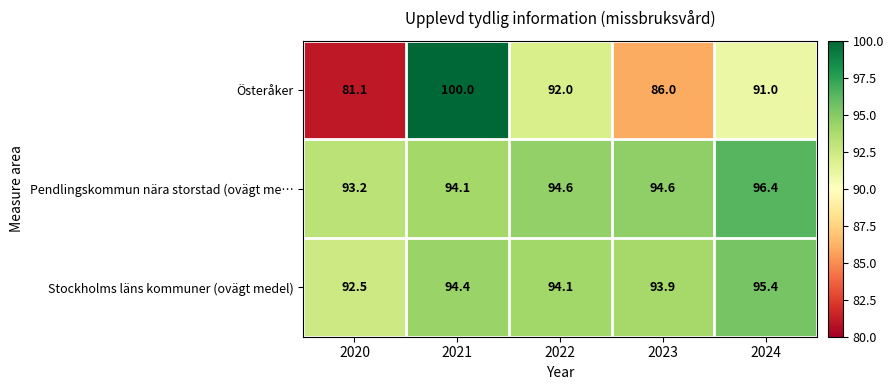

What is the average value of the Österåker series?

90.0